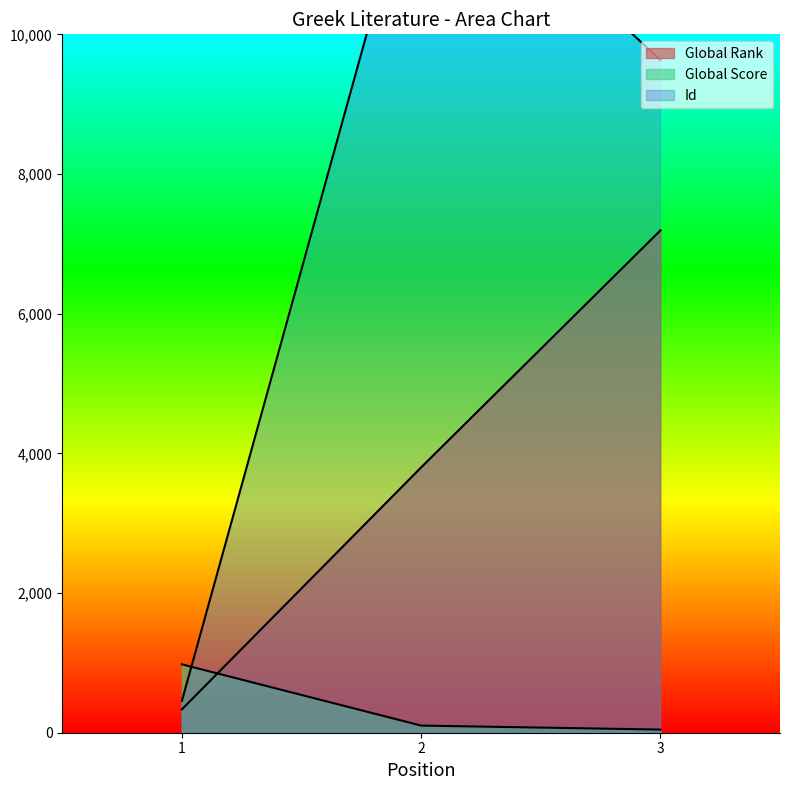

Between 2 and 3, which series saw the biggest shift?

Global Rank